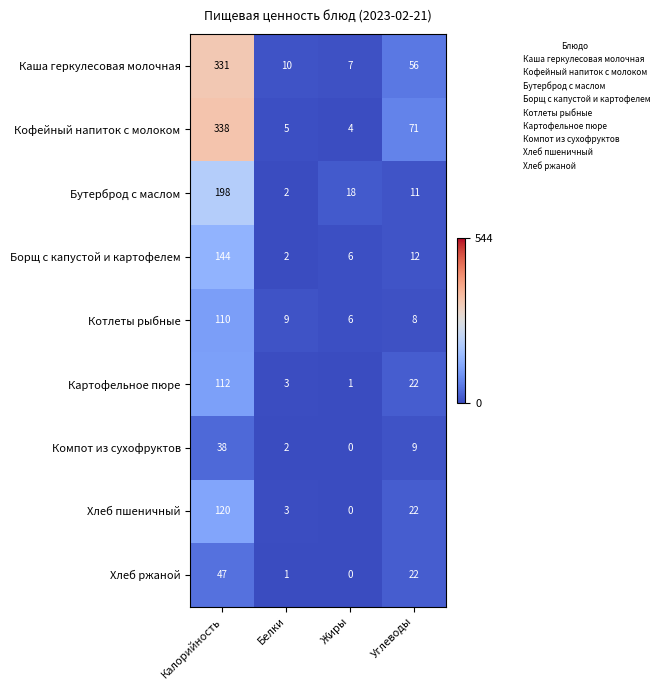

What is the total value across all series at Калорийность?

1438